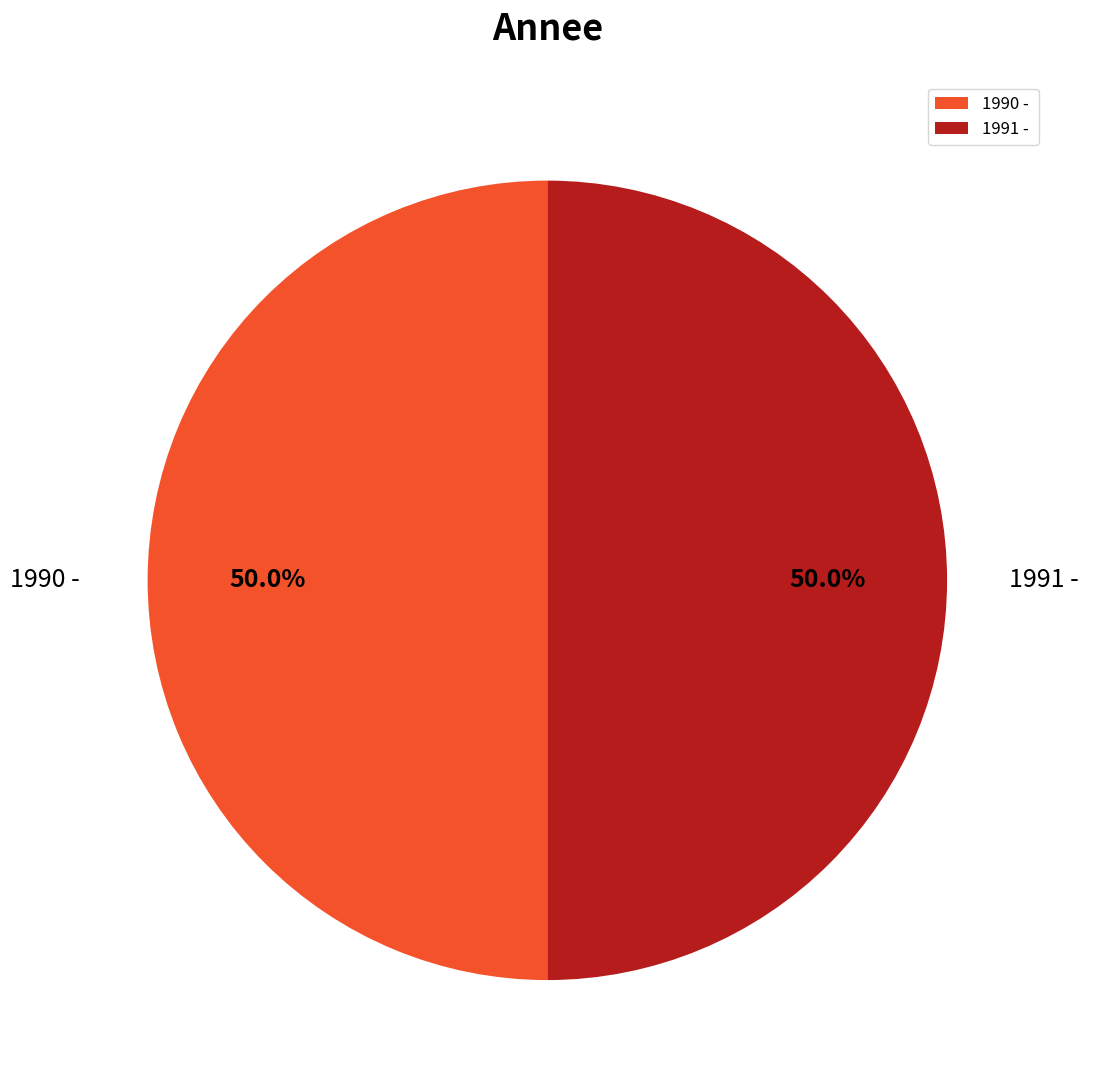

What percentage is NOT represented by 1990 -?

50.0%